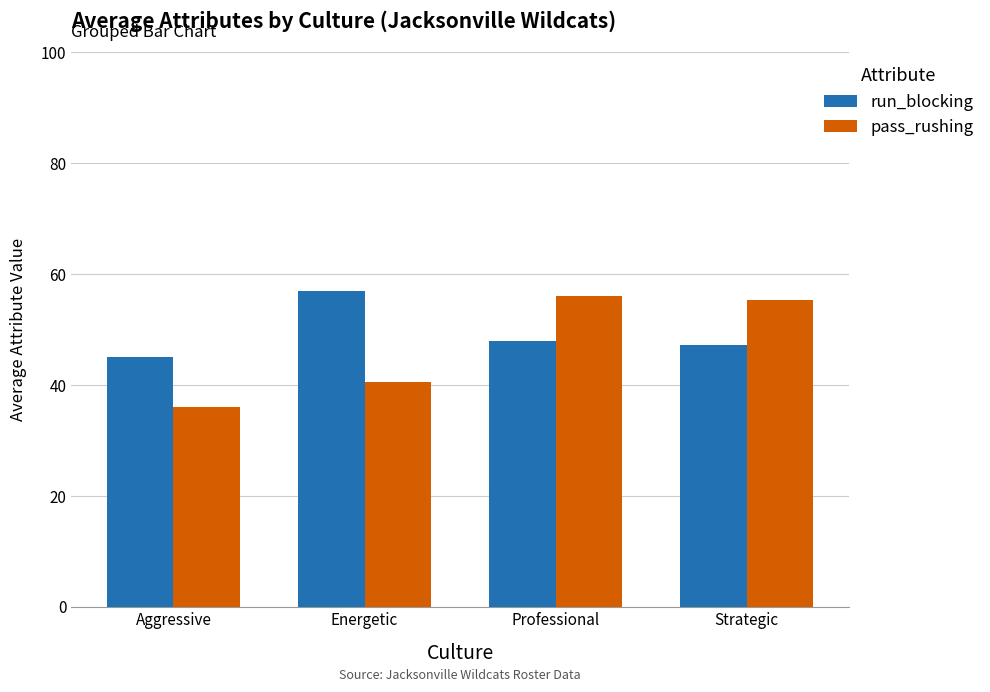

Which series has the widest spread of values?

pass_rushing